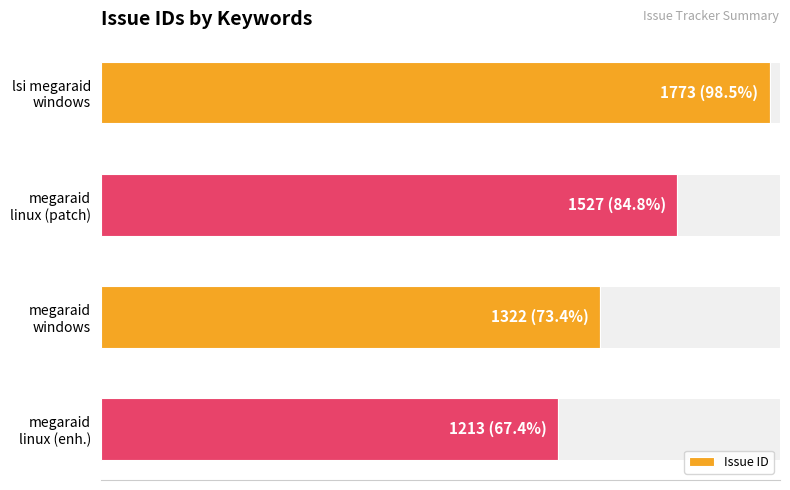

Are the bars horizontal?

Yes